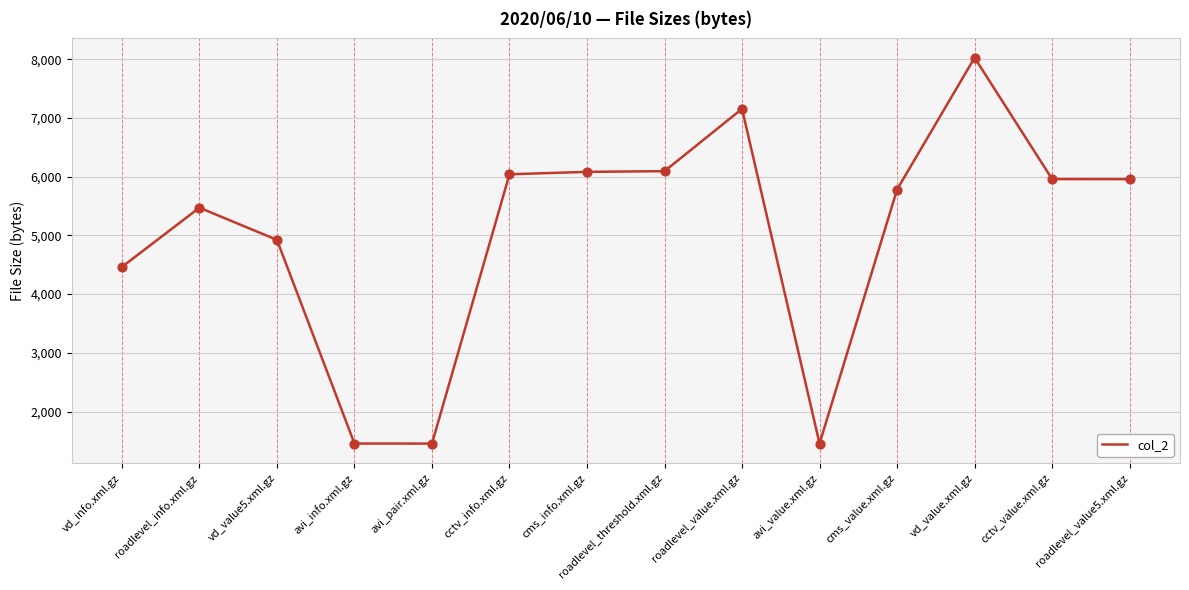

What is the change in value from cms_value.xml.gz to vd_value.xml.gz?

+2245